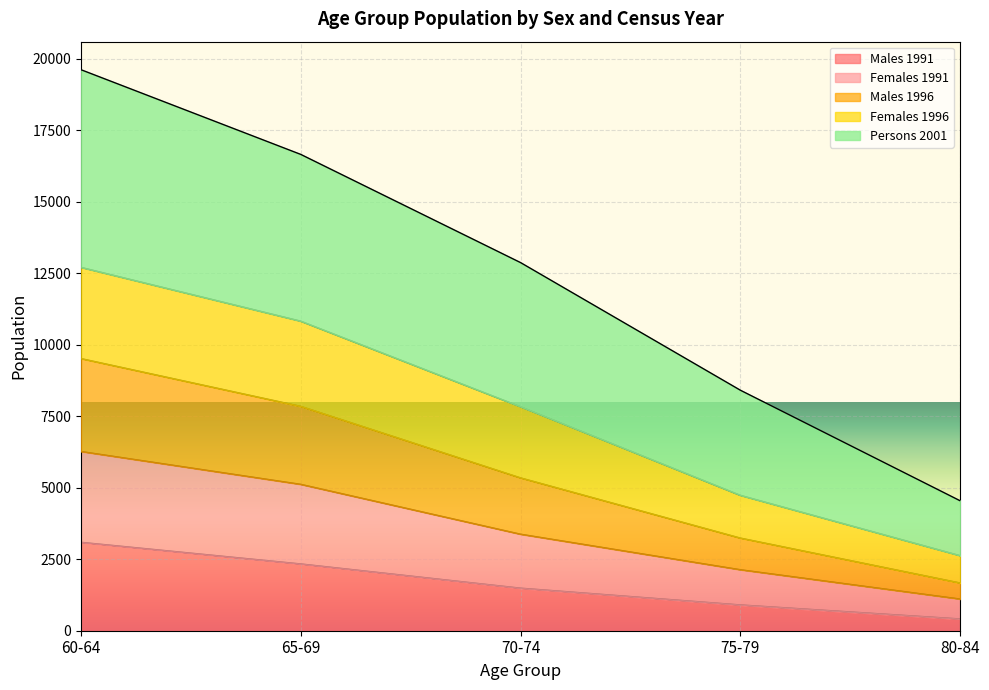

Rank the categories by Females 1991 value from highest to lowest.

60-64, 65-69, 70-74, 75-79, 80-84